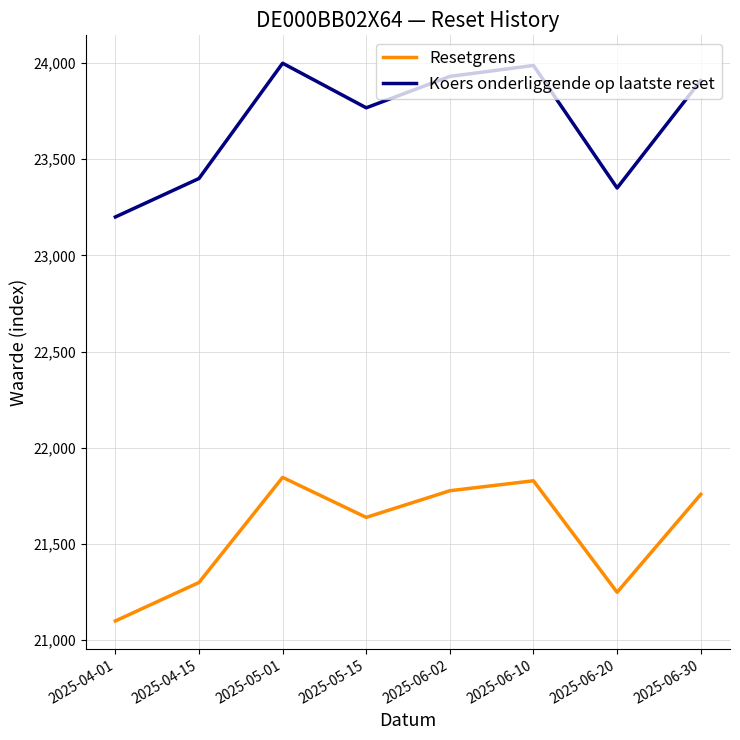

True or false: Resetgrens and Koers onderliggende op laatste reset intersect in this chart.

False